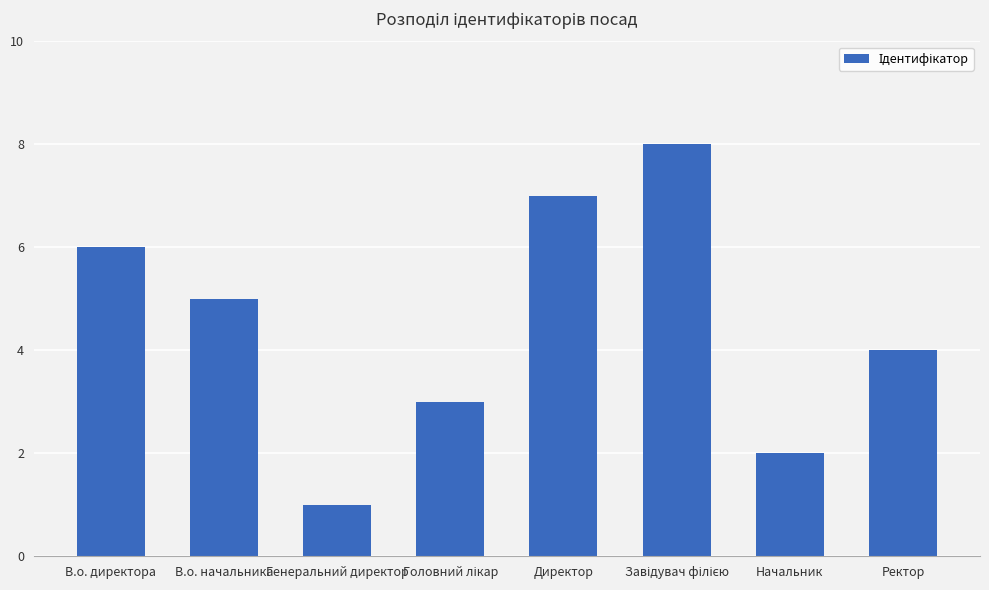

What is the difference between the values at Генеральний директор and В.о. начальника?

4